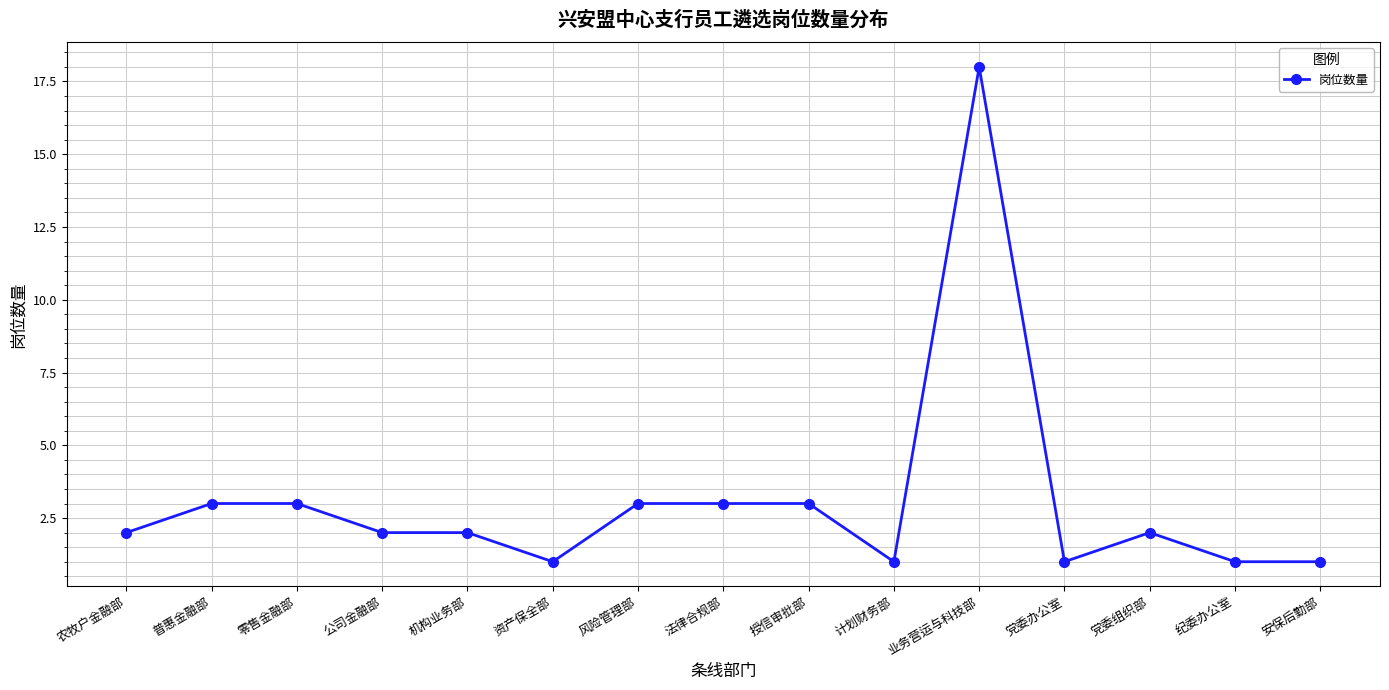

What is the difference between the values at 零售金融部 and 计划财务部?

2